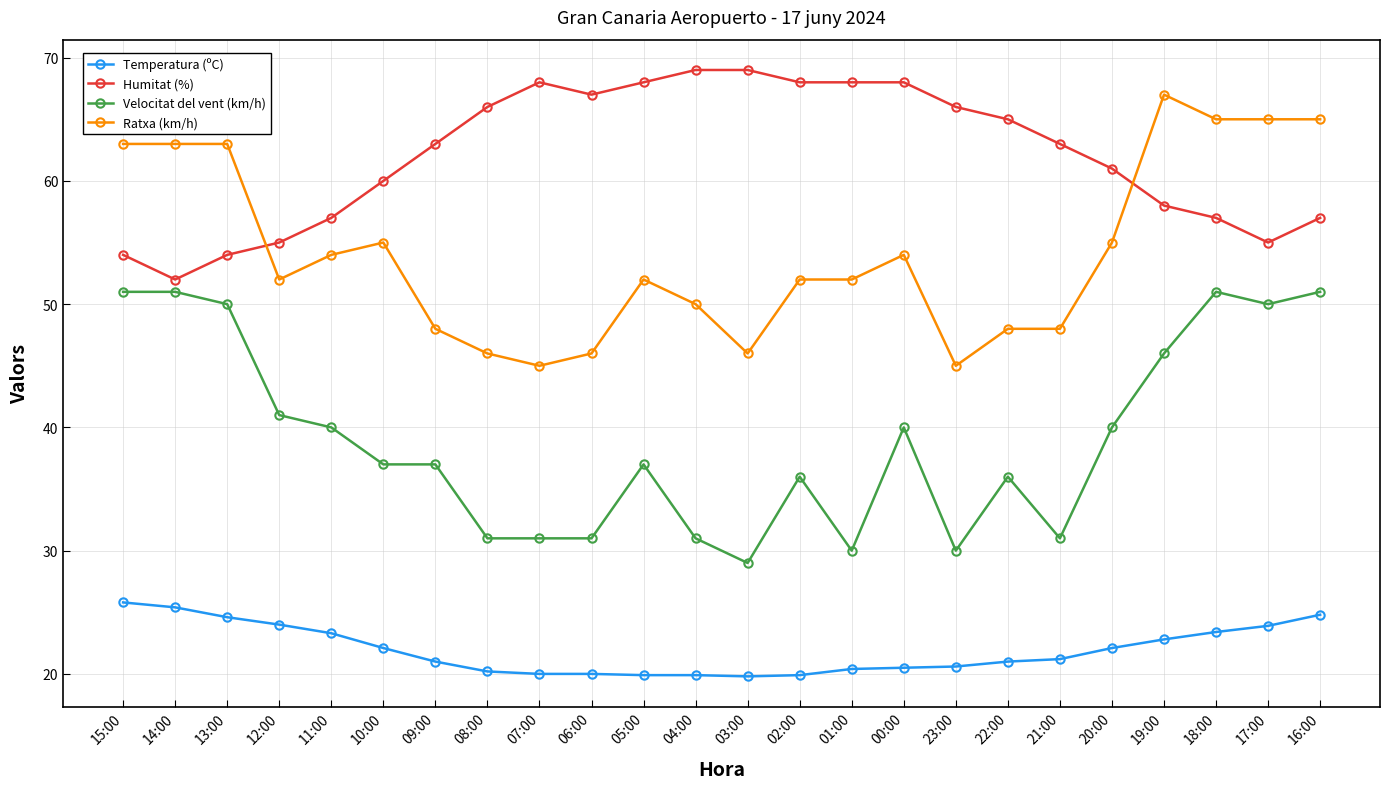

True or false: Ratxa (km/h) has more than 0 points higher than both neighbors.

True